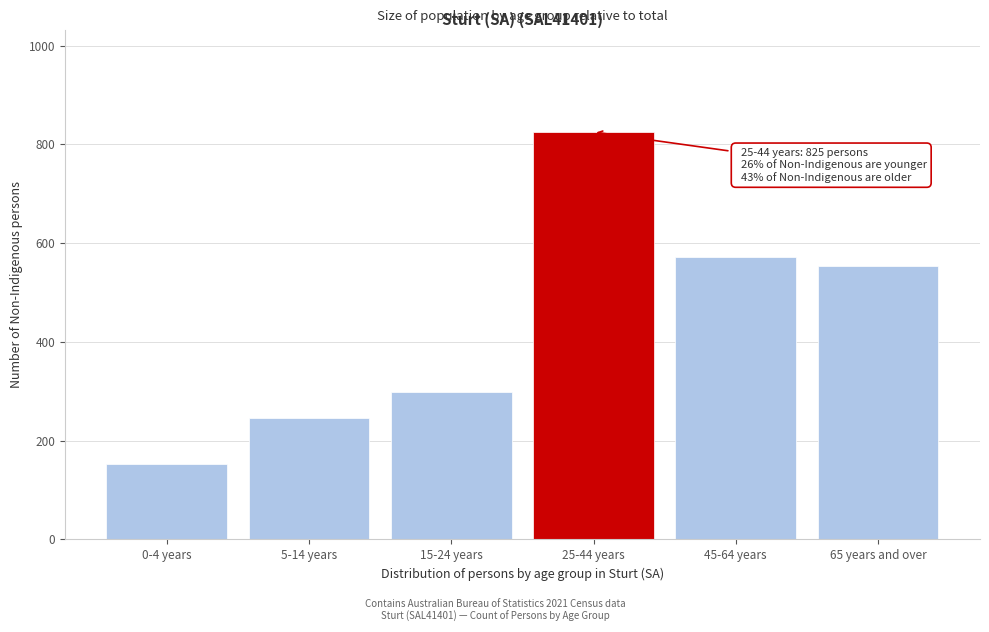

Reading left to right, transcribe all the data shown in this chart.

153	245	298	825	571	553